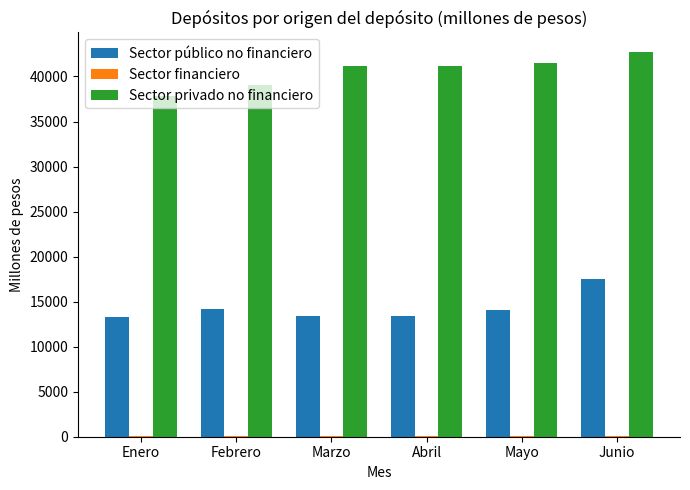

The Sector público no financiero series shows 28119.3 at Junio. True or false?

False